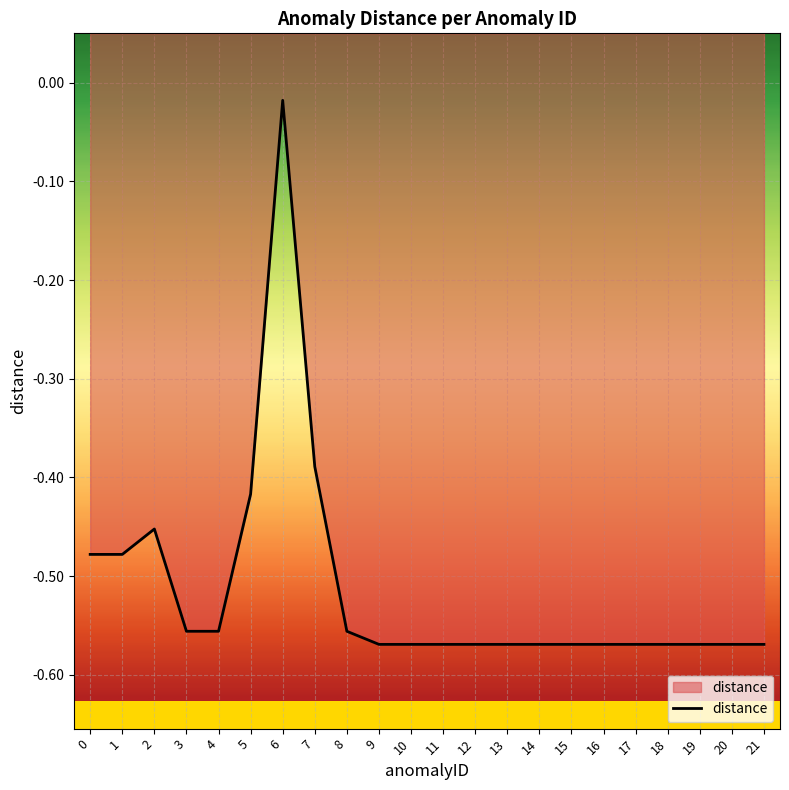

What is the value of the 11th point from the left?

-0.6